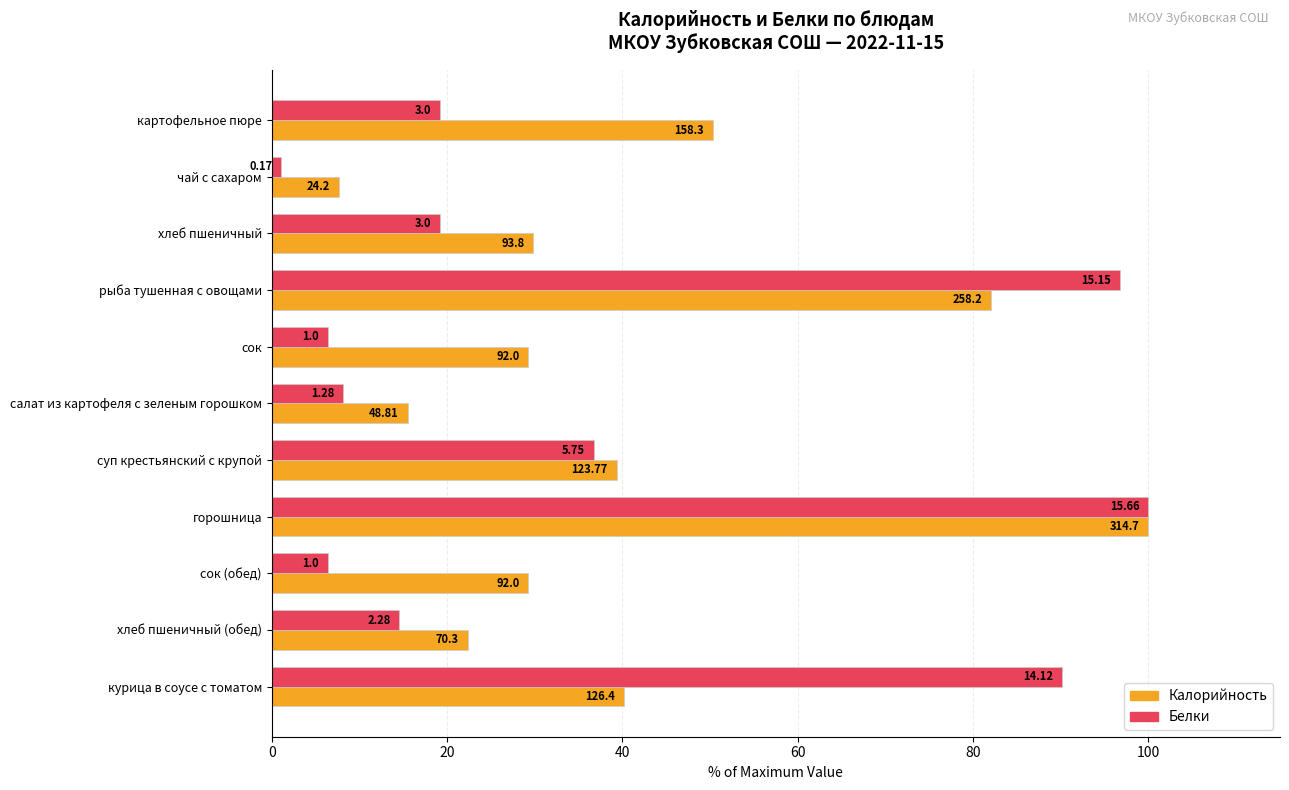

What are all the series names shown in the legend?

Калорийность, Белки